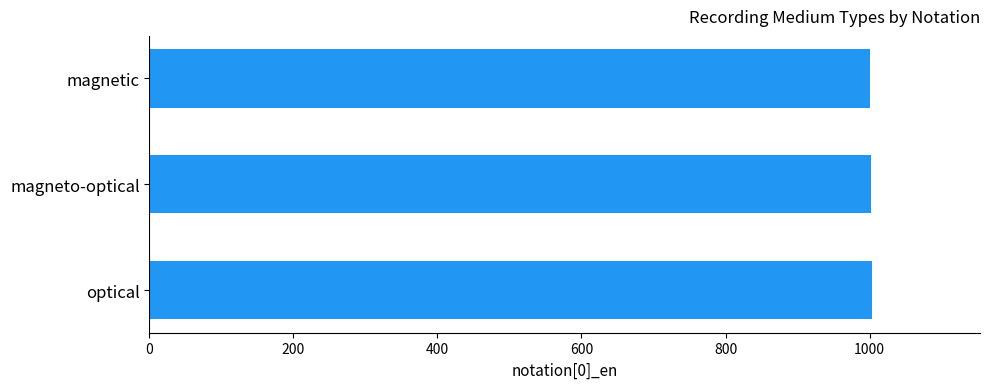

The value at optical is 1003. True or false?

True